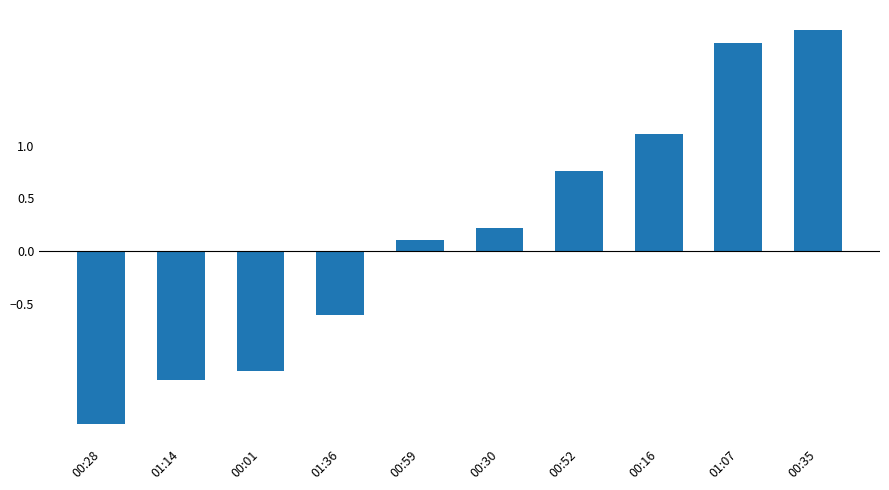

List the labels in order of value, smallest first.

00:28, 01:14, 00:01, 01:36, 00:59, 00:30, 00:52, 00:16, 01:07, 00:35